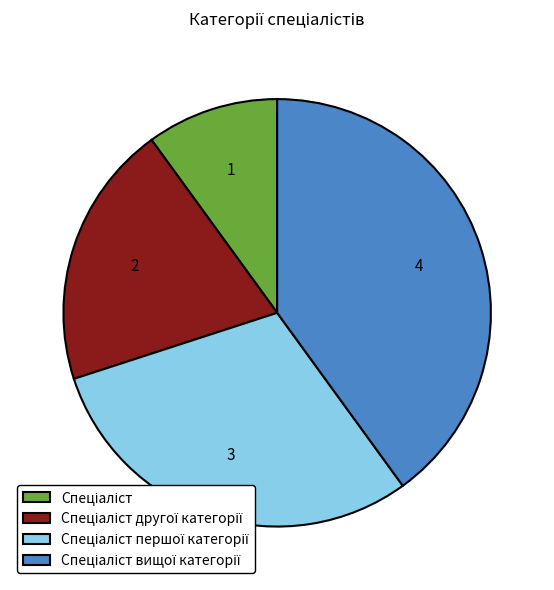

Does any single category account for the majority?

No